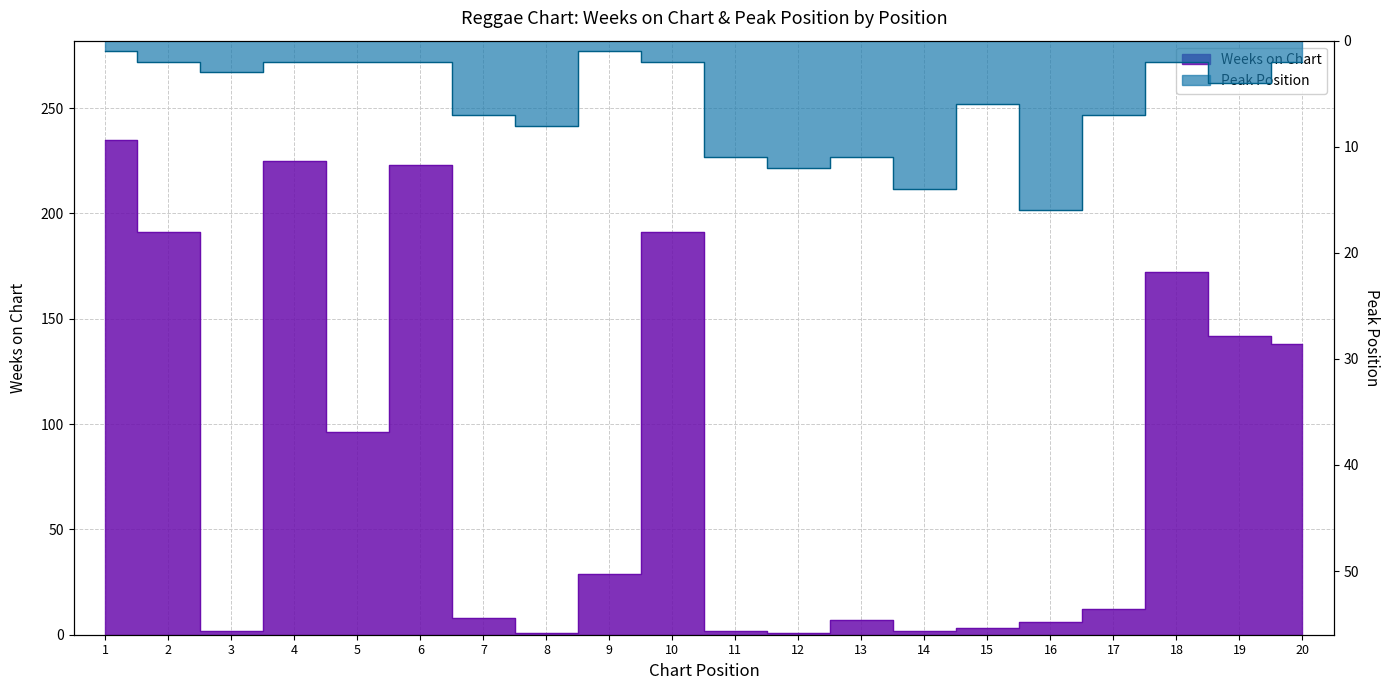

Reading left to right, what are all the values shown in this chart?

Weeks on Chart: 1=235	2=191	3=2	4=225	5=96	6=223	7=8	8=1	9=29	10=191	11=2	12=1	13=7	14=2	15=3	16=6	17=12	18=172	19=142	20=138
Peak Position: 1=1	2=2	3=3	4=2	5=2	6=2	7=7	8=8	9=1	10=2	11=11	12=12	13=11	14=14	15=6	16=16	17=7	18=2	19=4	20=2